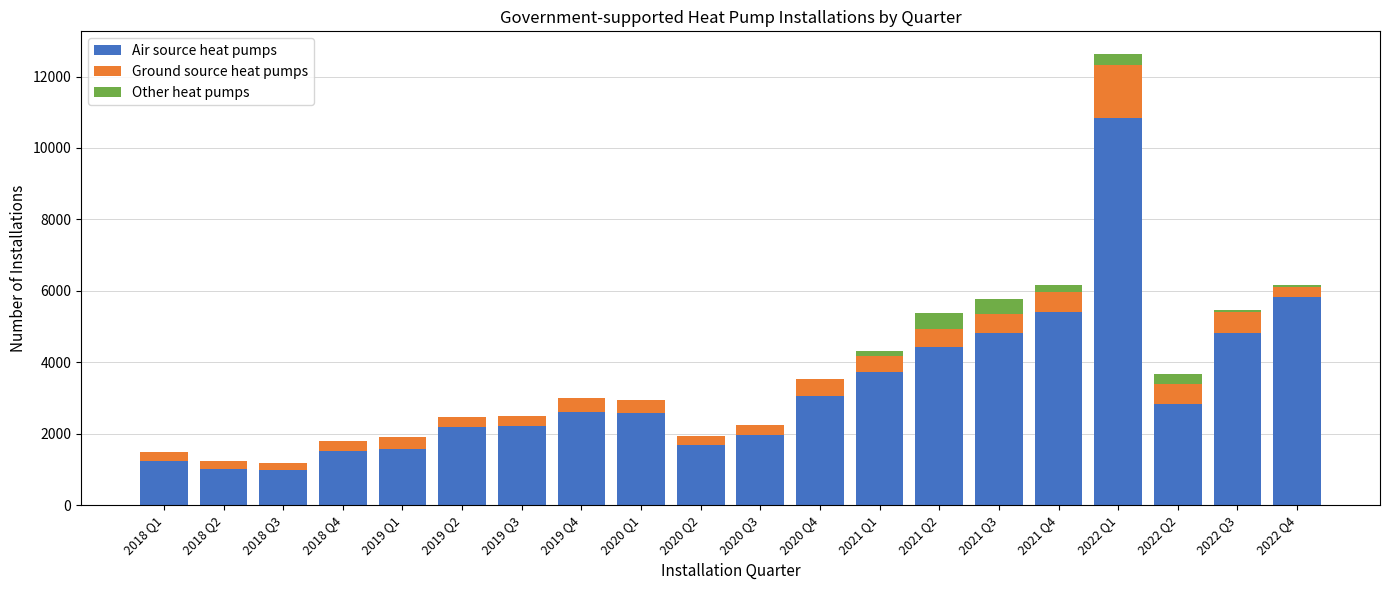

What is the highest value of the Air source heat pumps series?

10853